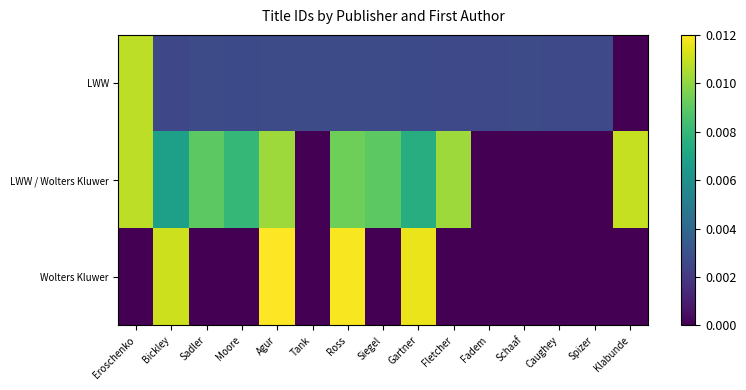

At which category is the sum across all series the highest?

Agur